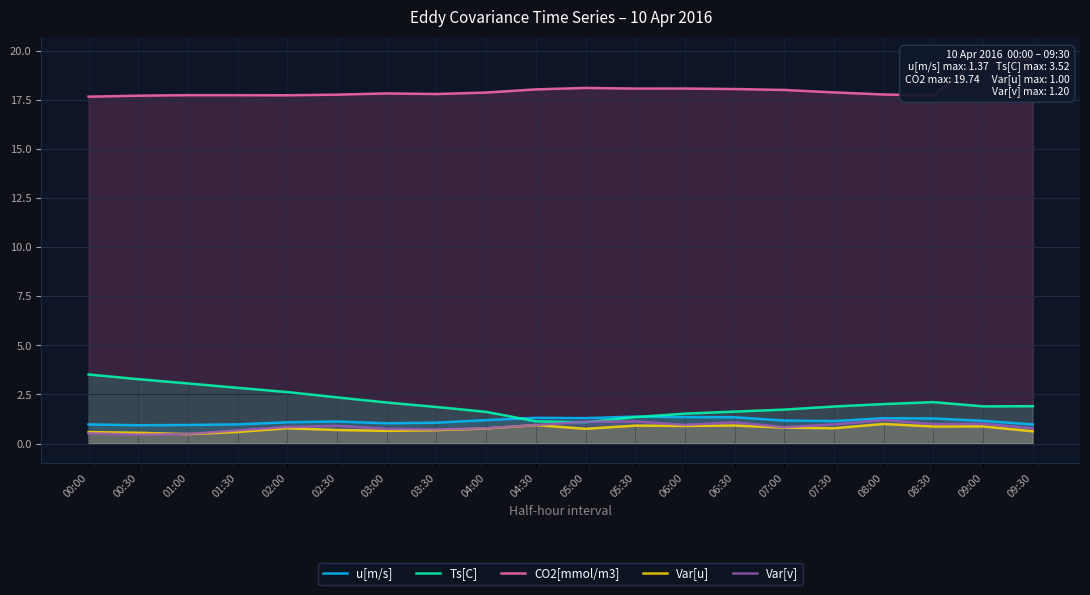

Is the value of u[m/s] at 00:00 greater than the value of Ts[C] at 04:30?

No